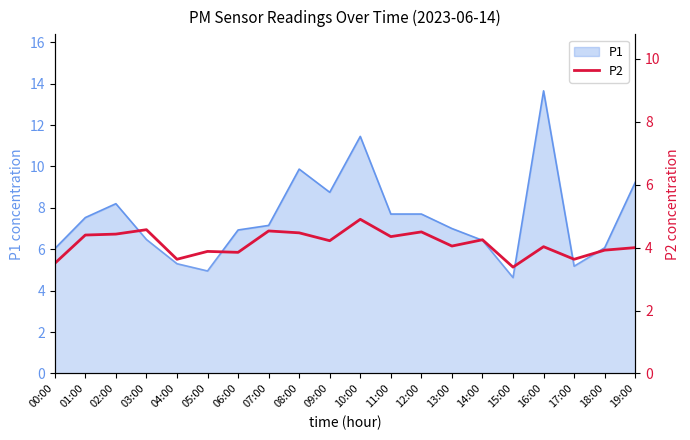

Reading left to right, extract all data points from this chart.

00:00=3.5	01:00=4.4	02:00=4.4	03:00=4.6	04:00=3.6	05:00=3.9	06:00=3.9	07:00=4.5	08:00=4.5	09:00=4.2	10:00=4.9	11:00=4.3	12:00=4.5	13:00=4.0	14:00=4.2	15:00=3.4	16:00=4.0	17:00=3.6	18:00=3.9	19:00=4.0